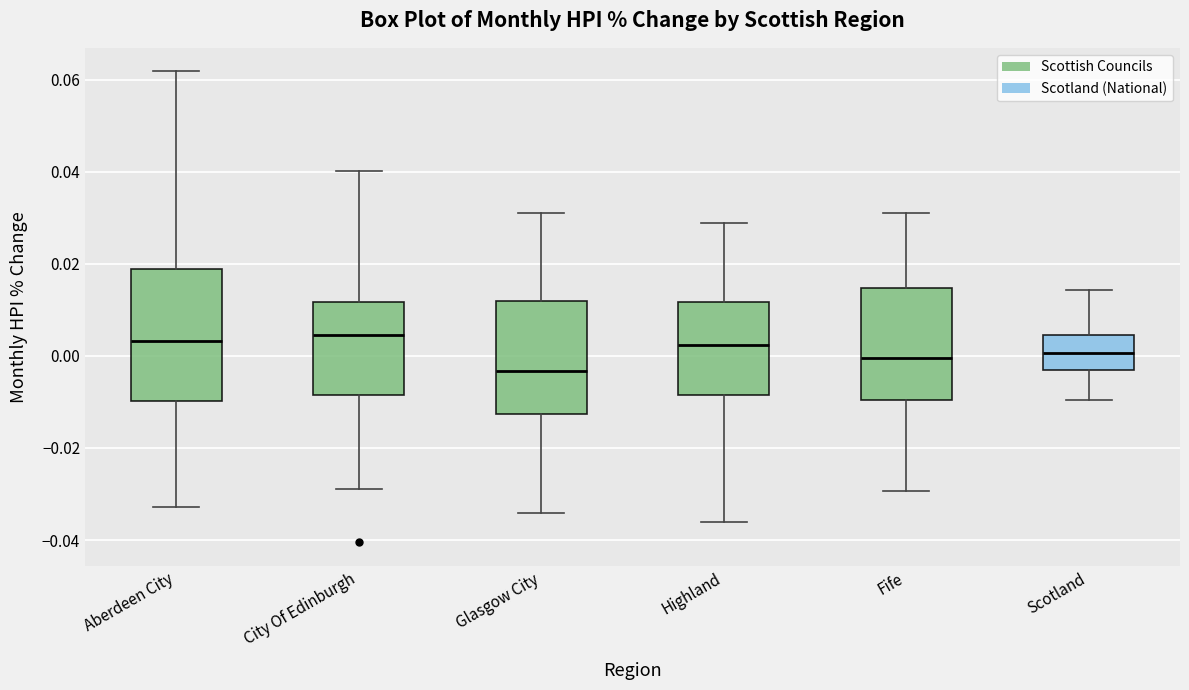

Where does the lower whisker of the box for Fife end on the y-axis? The values are not printed on the chart, so give them approximately, as read against the axis.

-0.030